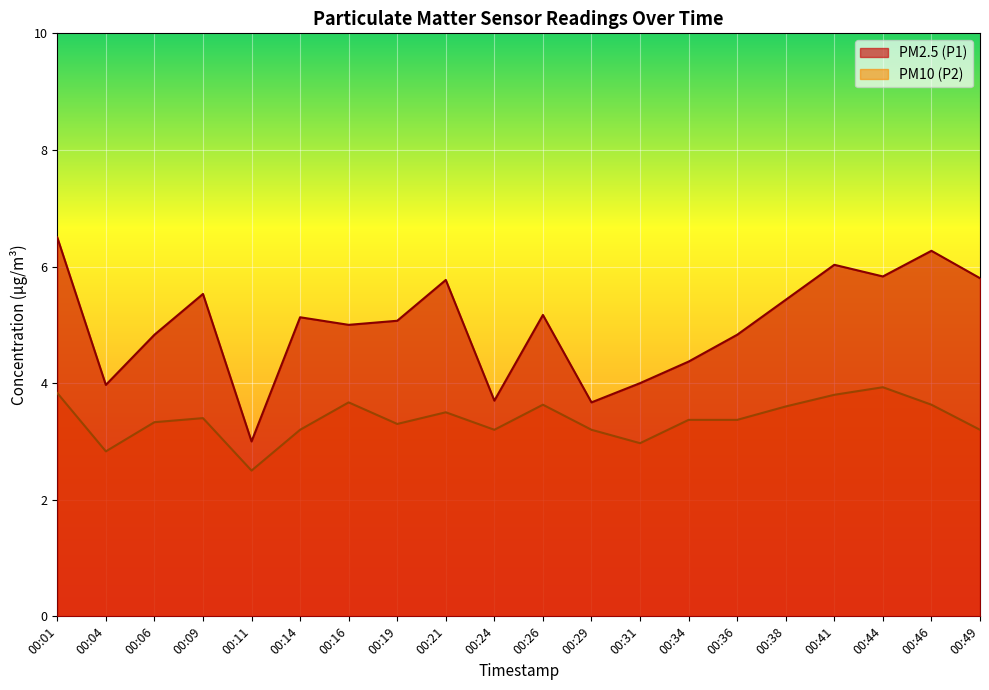

In PM2.5 (P1), how many points are lower than both neighbors (excluding endpoints)?

6